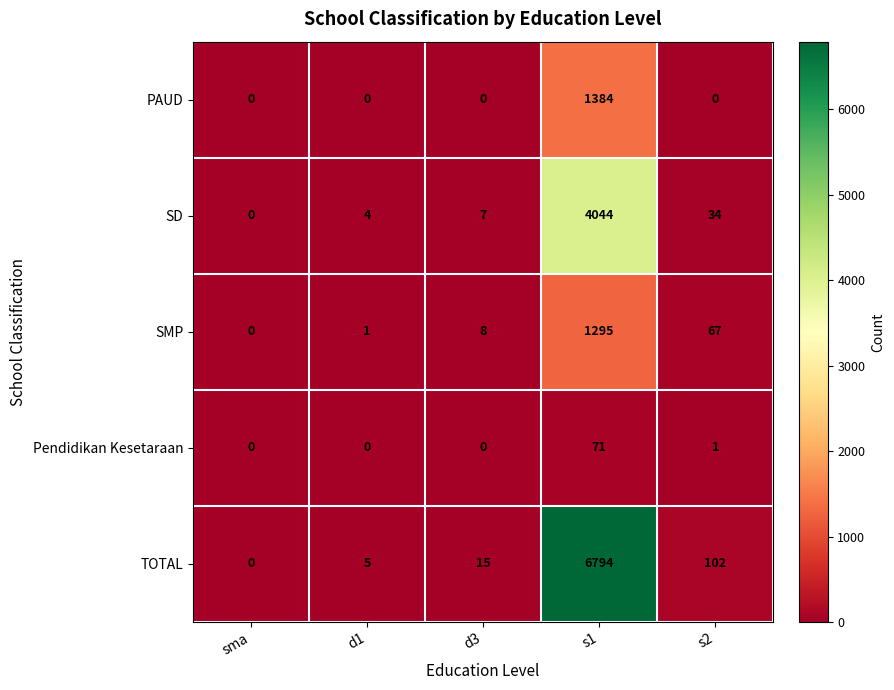

Reading right to left, extract all data points from this chart.

PAUD: s2=0	s1=1384	d3=0	d1=0	sma=0
SD: s2=34	s1=4044	d3=7	d1=4	sma=0
SMP: s2=67	s1=1295	d3=8	d1=1	sma=0
Pendidikan Kesetaraan: s2=1	s1=71	d3=0	d1=0	sma=0
TOTAL: s2=102	s1=6794	d3=15	d1=5	sma=0